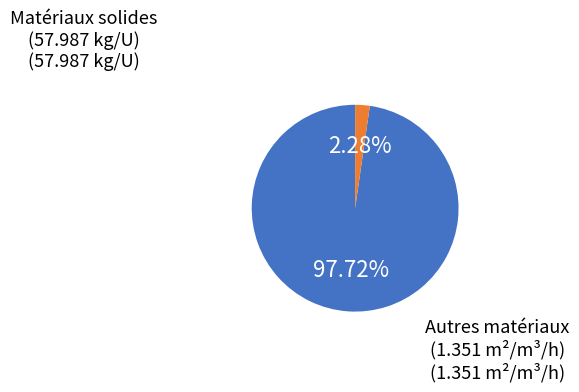

Do Autres matériaux (1.351 m²/m³/h) and Matériaux solides (57.987 kg/U) together represent more than half of the pie?

Yes